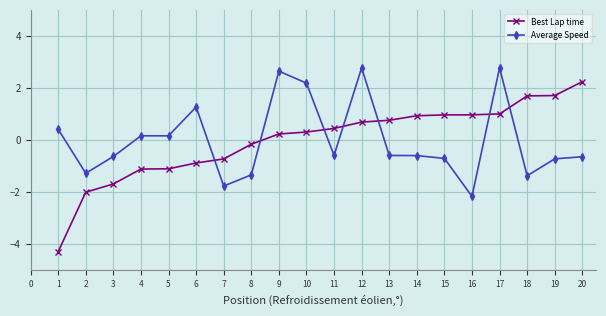

Which series has the largest range (max minus min)?

Best Lap time